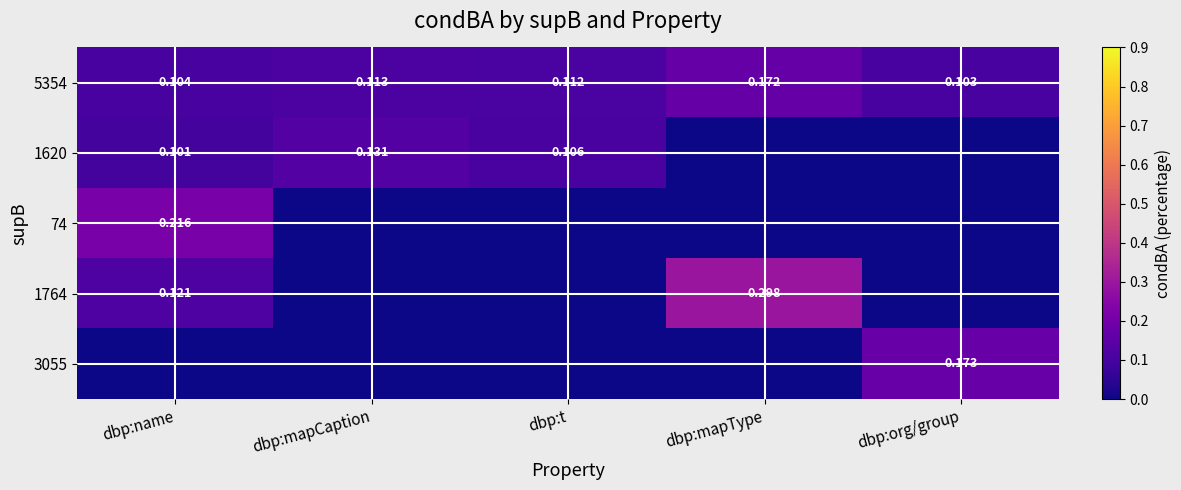

At how many categories does at least one series exceed 0?

5